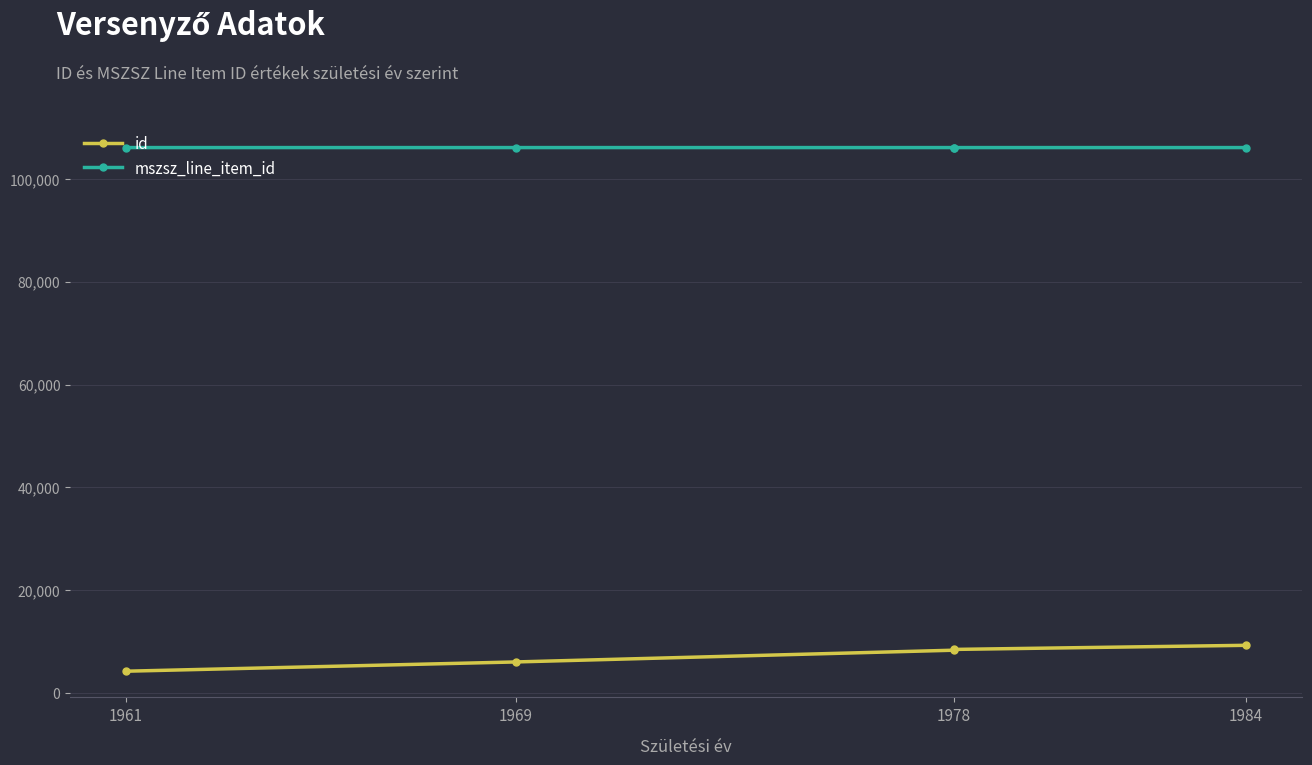

Is the value of id at 1978 greater than the value of mszsz_line_item_id at 1969?

No